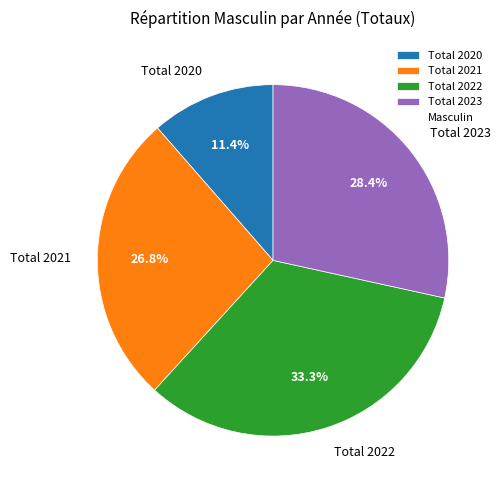

How many slices are in this pie chart?

4